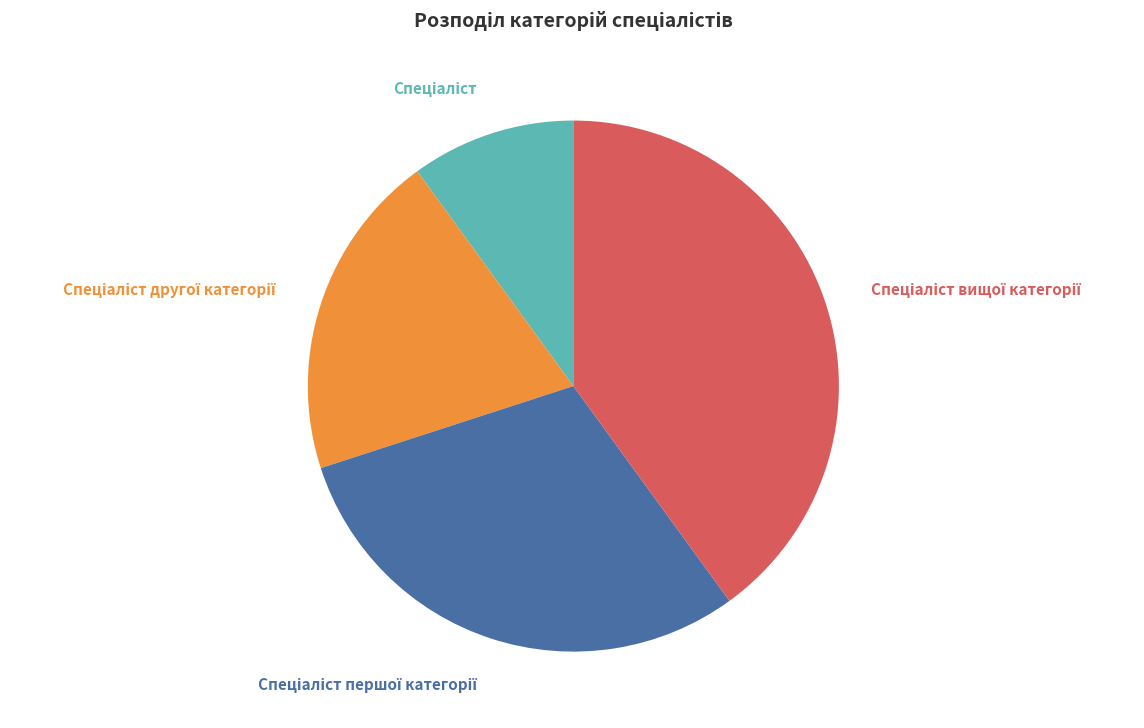

To the nearest percent, what is the average slice percentage?

25%